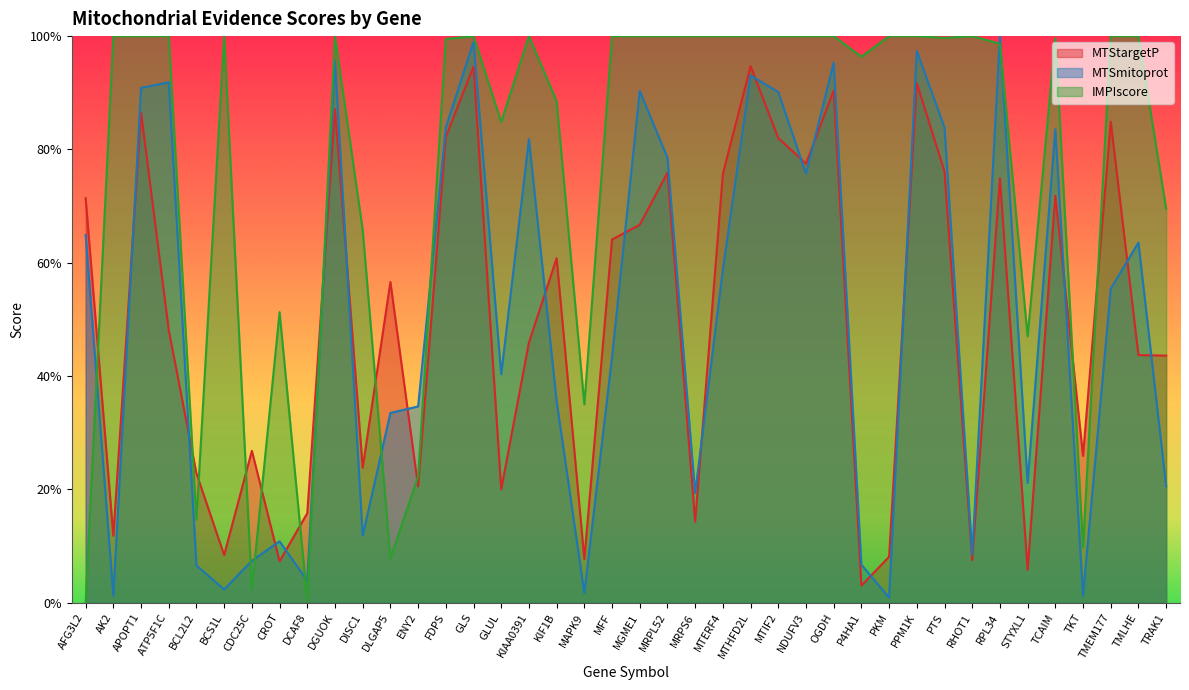

What is the difference between the second highest and minimum values in the MTStargetP series?

0.9